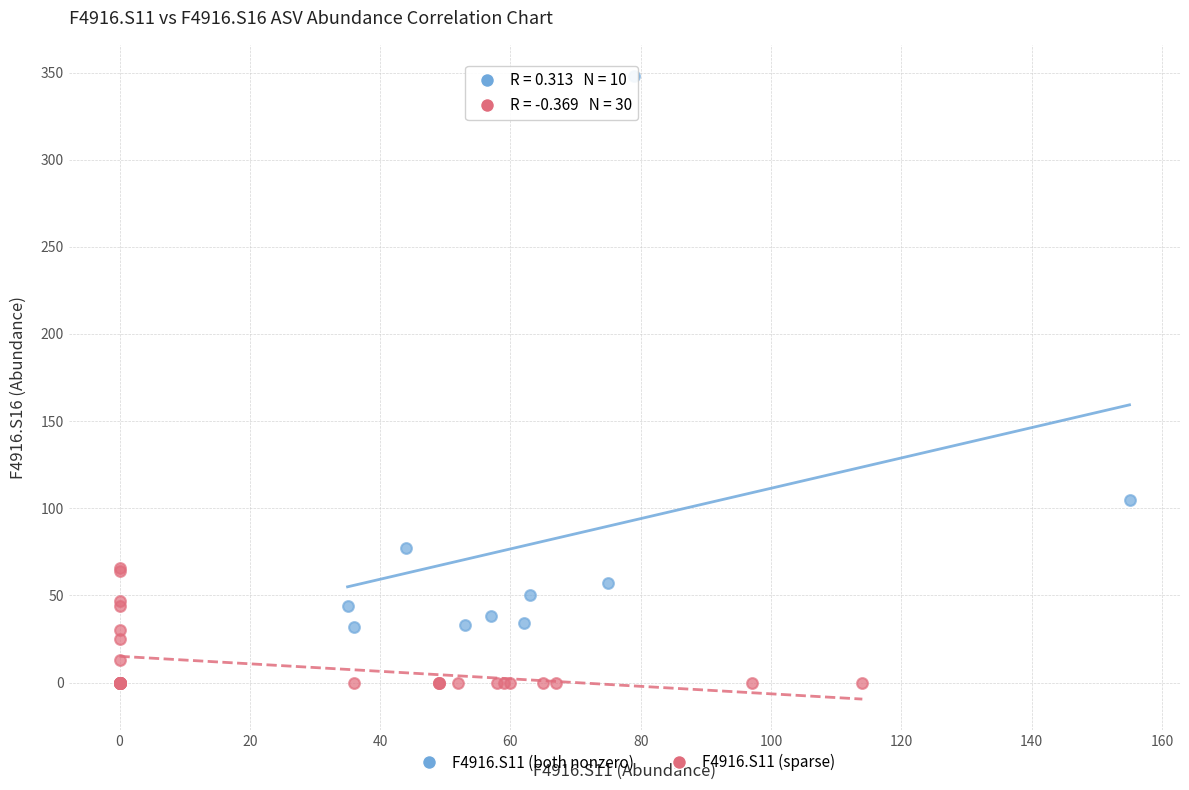

Which series reaches the maximum Y coordinate?

F4916.S11 (both nonzero)